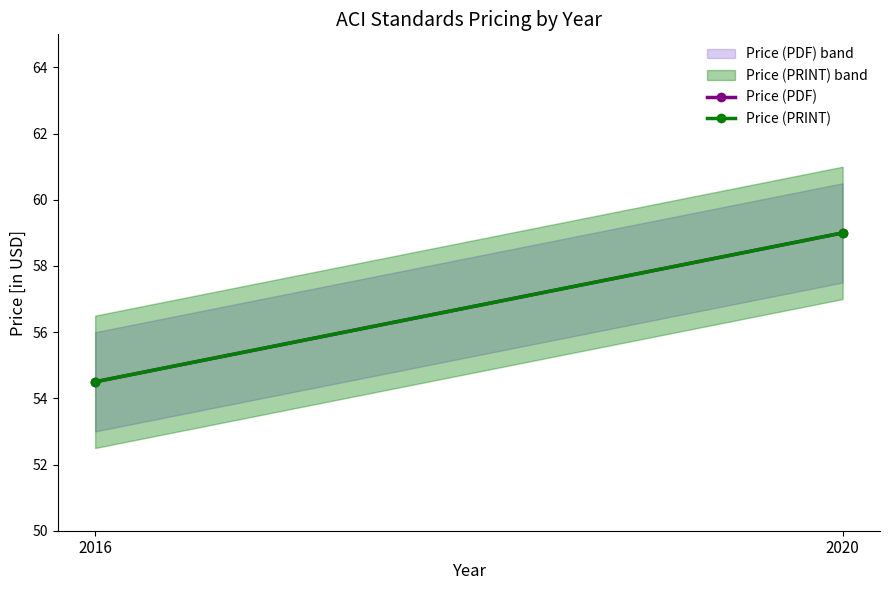

What is the maximum value for Price (PDF)?

59.0